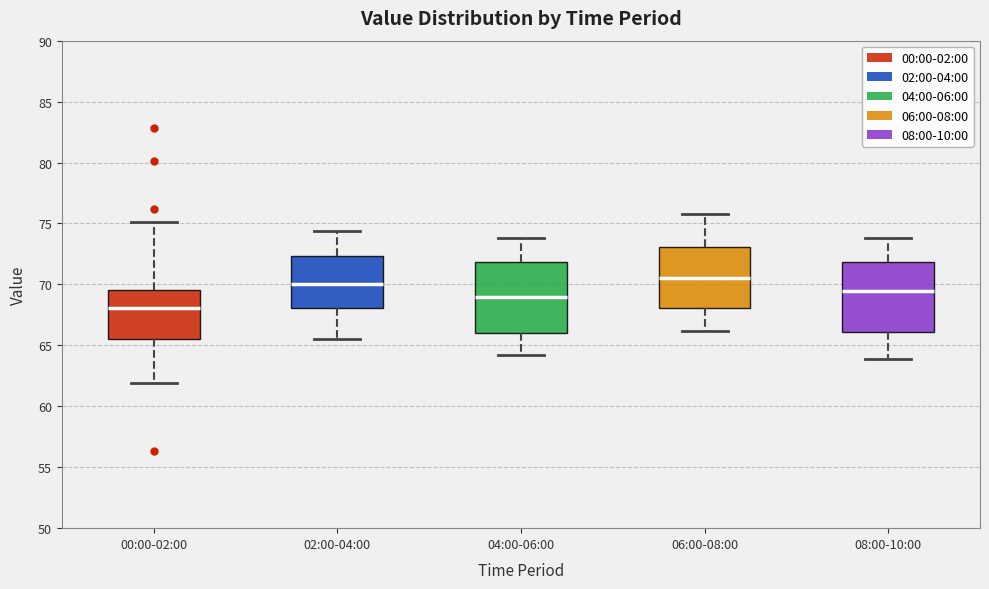

Where does the lower whisker of the box for 04:00-06:00 end on the y-axis? The values are not printed on the chart, so give them approximately, as read against the axis.

64.0